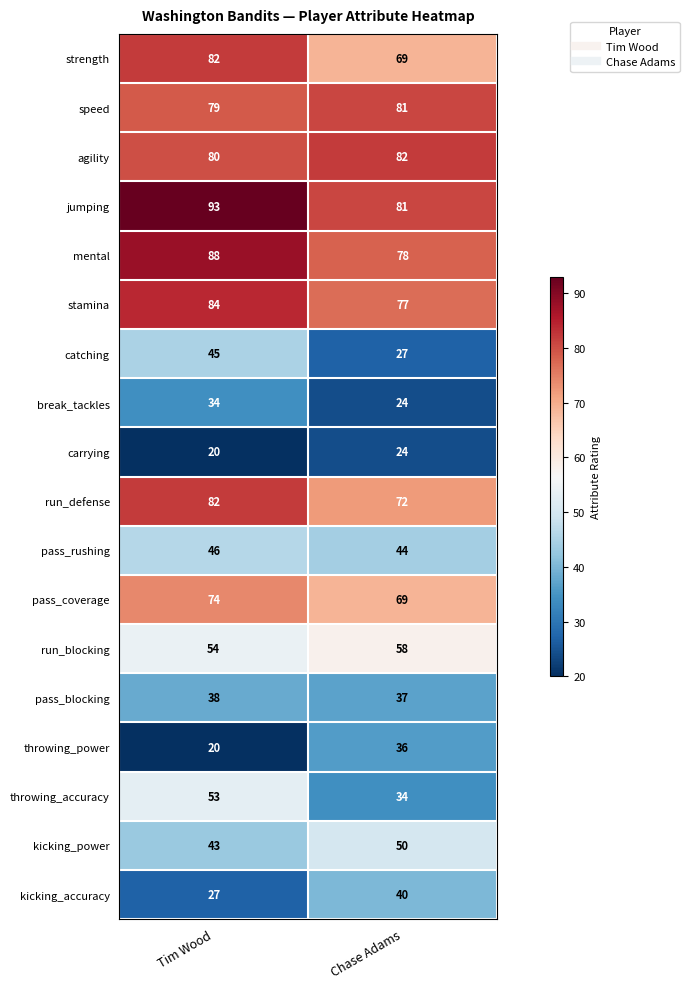

Read the break_tackles value at Chase Adams, to the nearest 10.

20